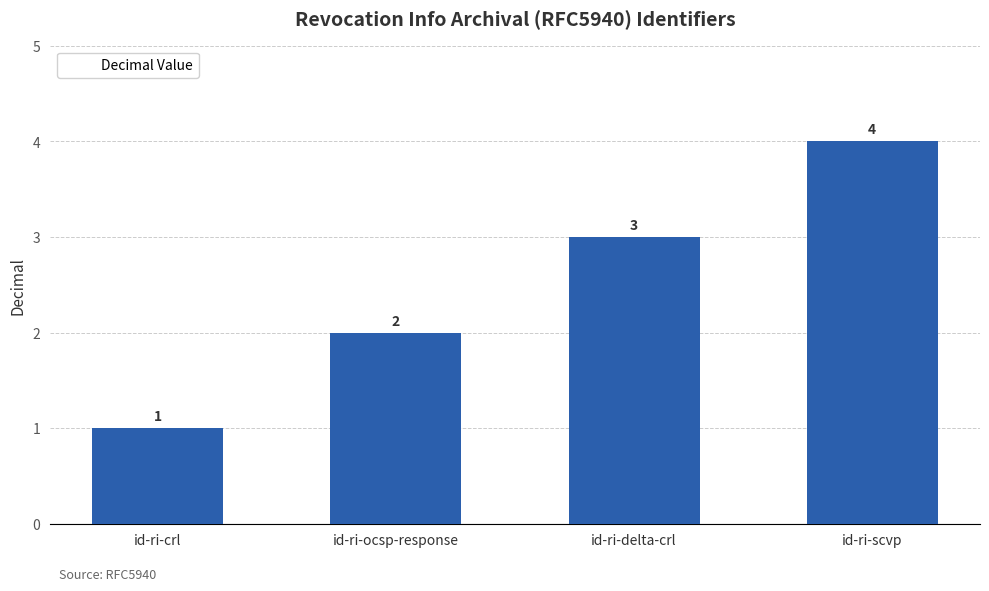

Rank the categories by value from lowest to highest.

id-ri-crl, id-ri-ocsp-response, id-ri-delta-crl, id-ri-scvp